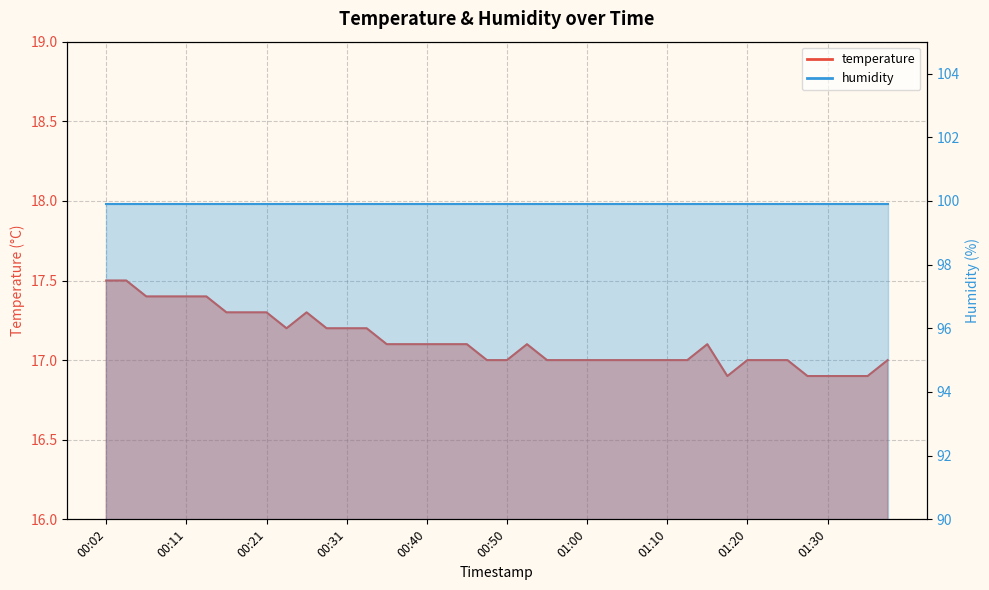

What is the maximum value shown in the chart?

17.5